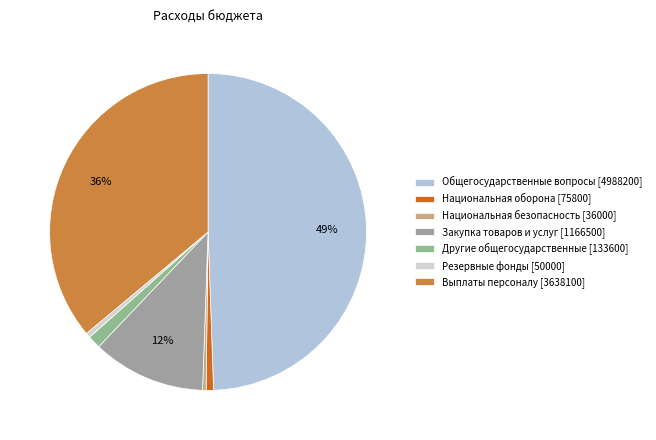

The Национальная оборона slice represents 14% of the pie. True or false?

False